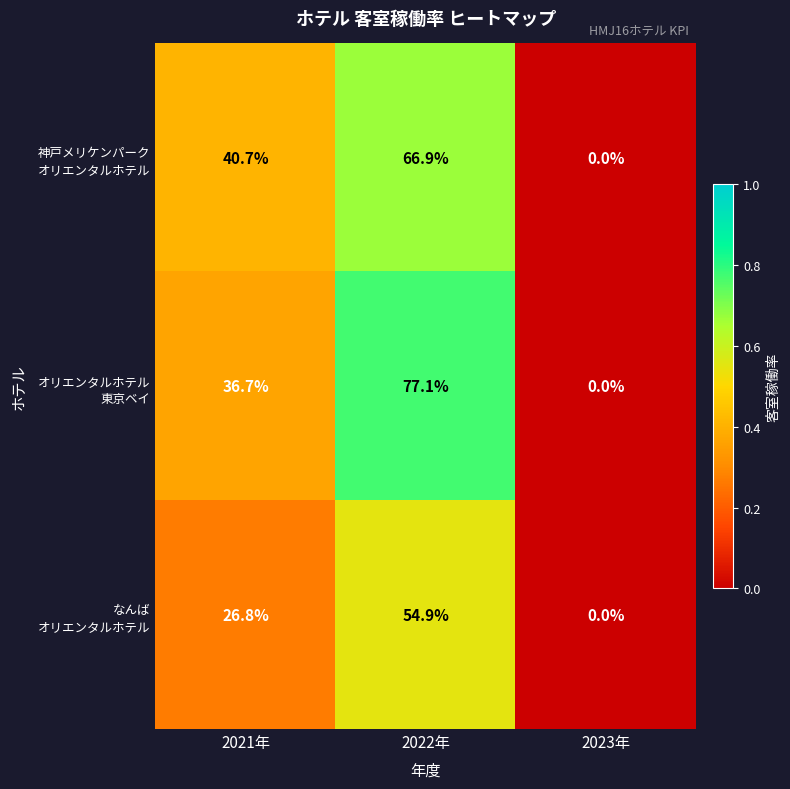

How many series are shown in this chart?

3